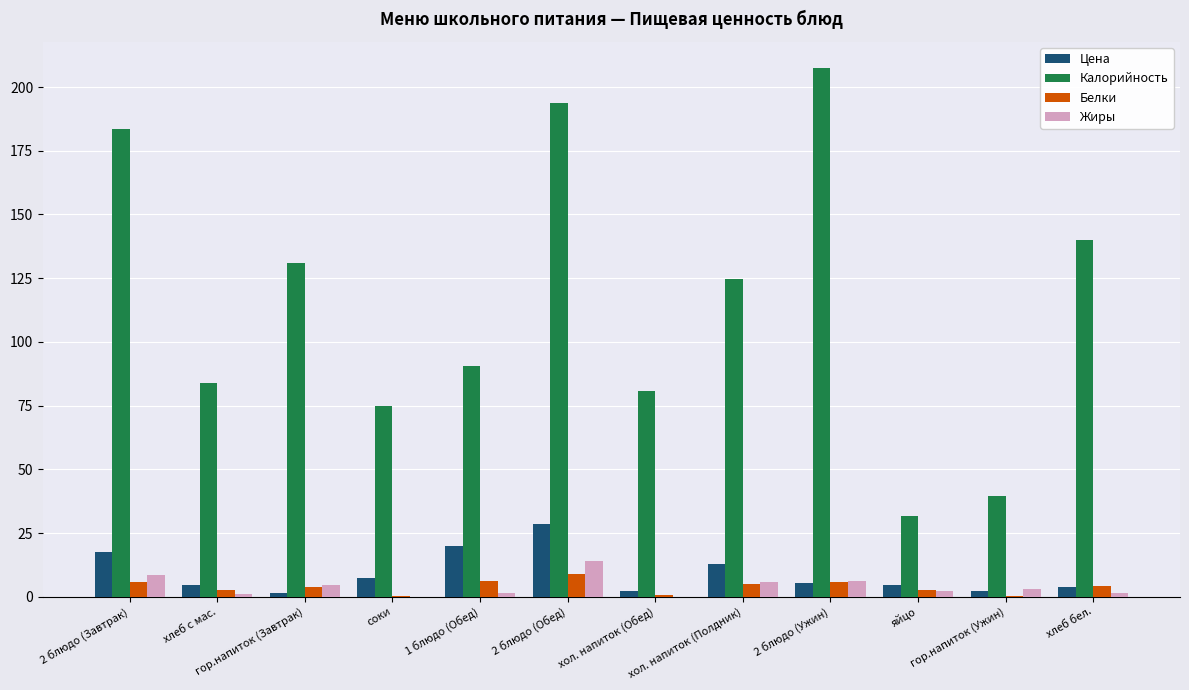

Which category has the highest value in the Калорийность series?

2 блюдо (Ужин)